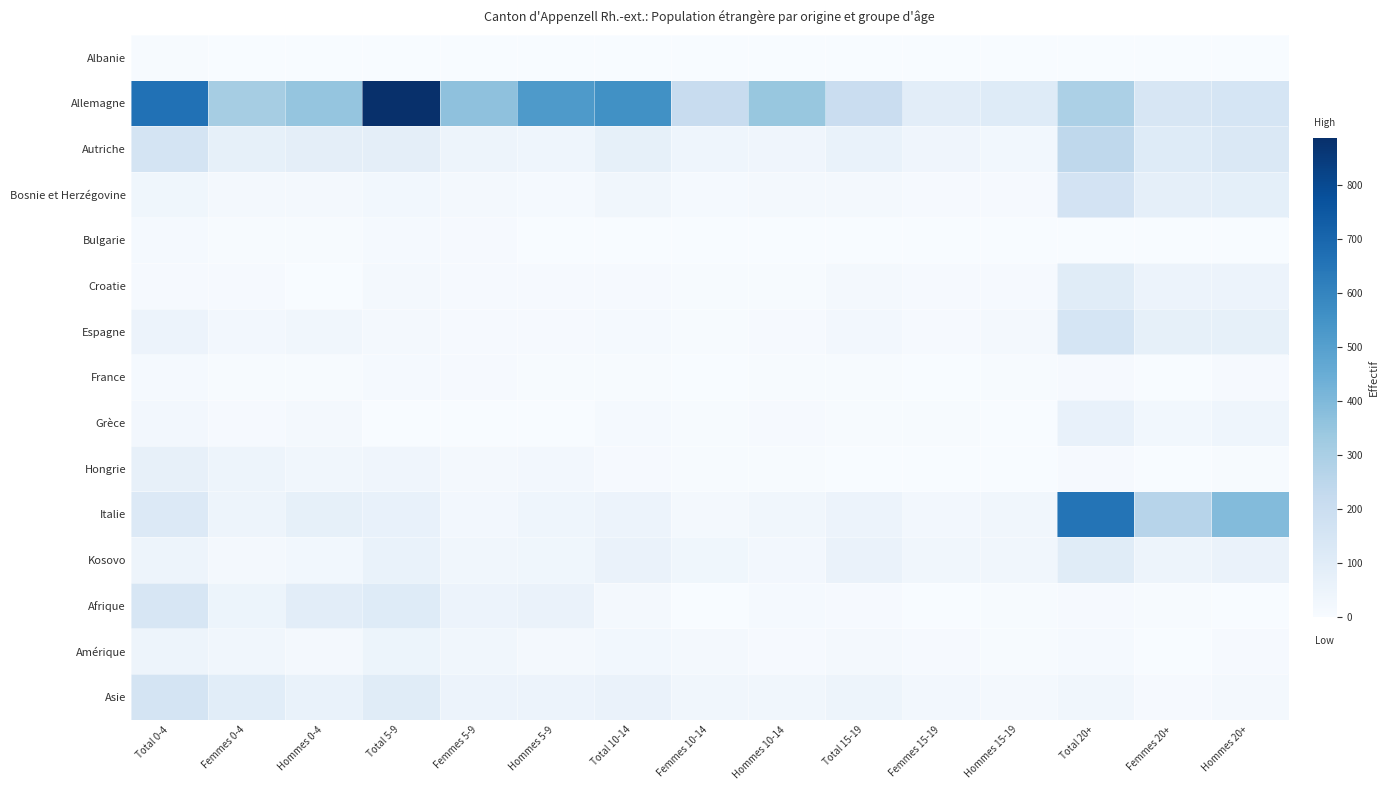

How many categories are shown in the chart?

15